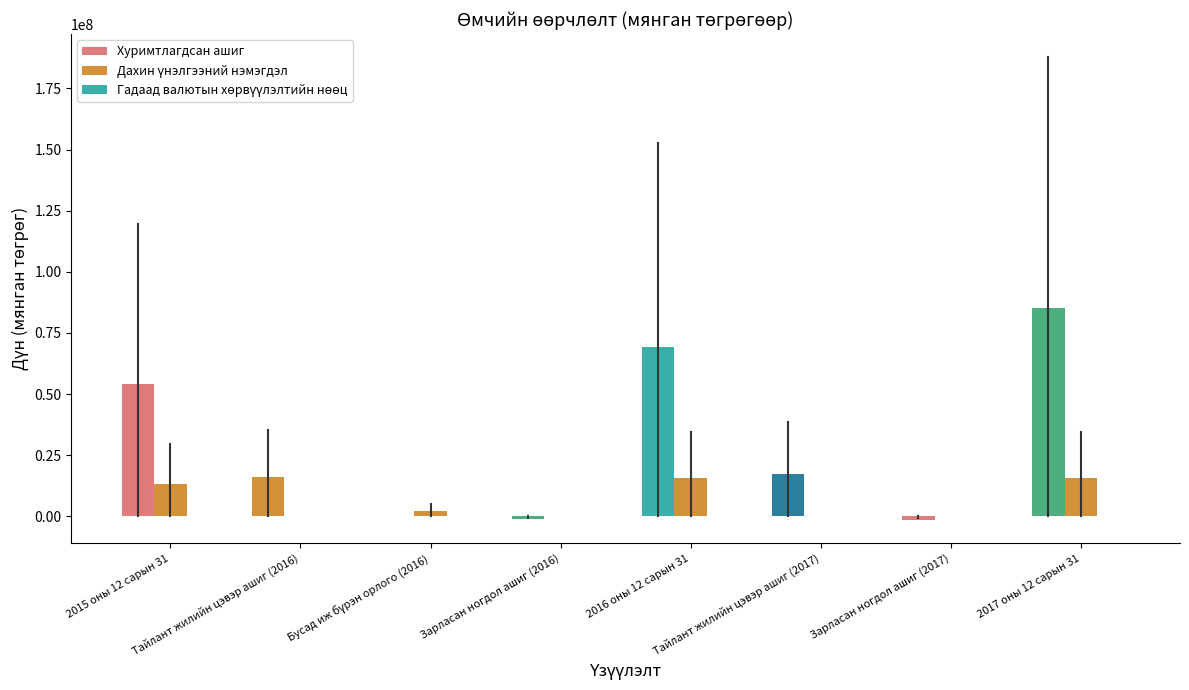

How many data points does each series have?

8